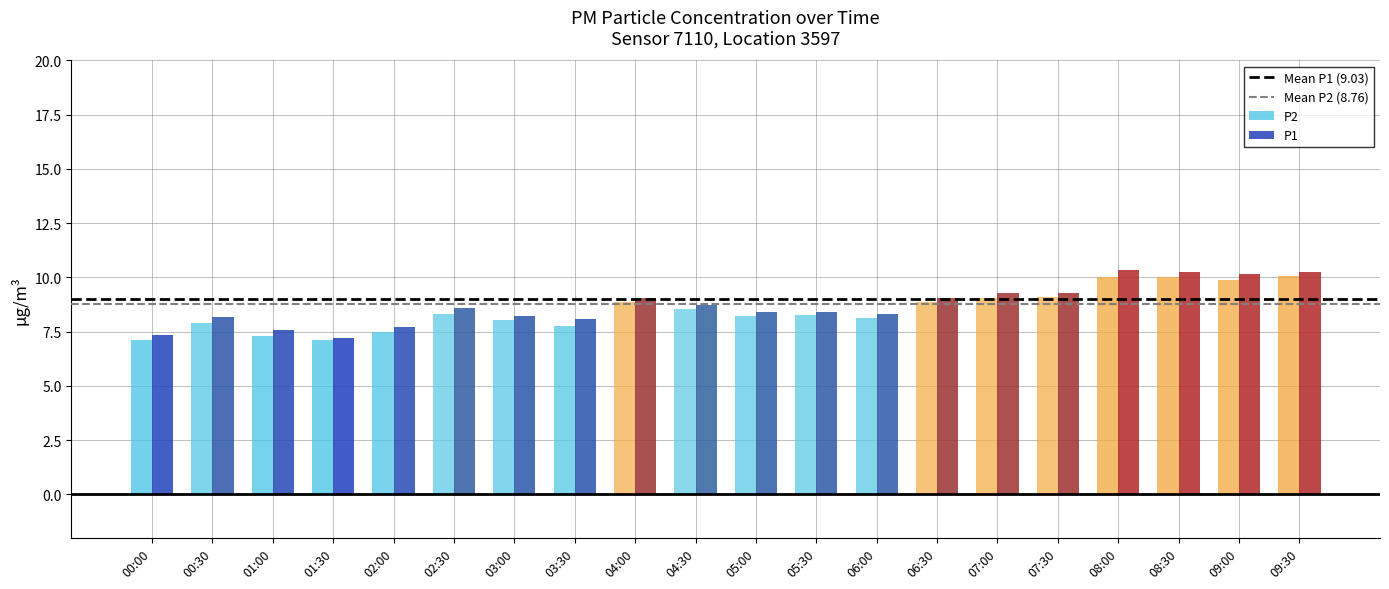

How many groups of bars are there?

20